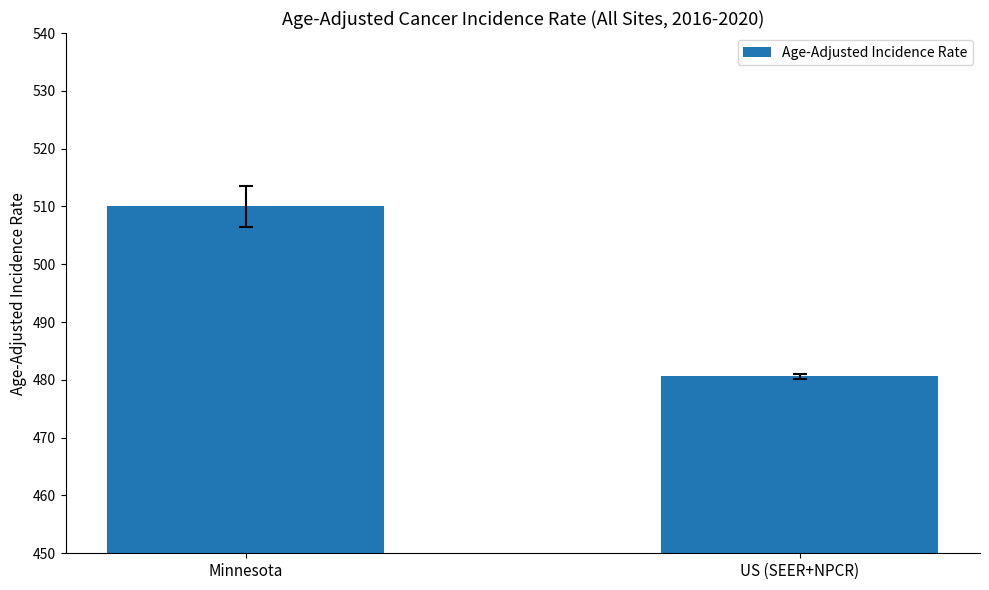

Reading right to left, extract all data points from this chart.

US (SEER+NPCR)=480.6	Minnesota=510.0